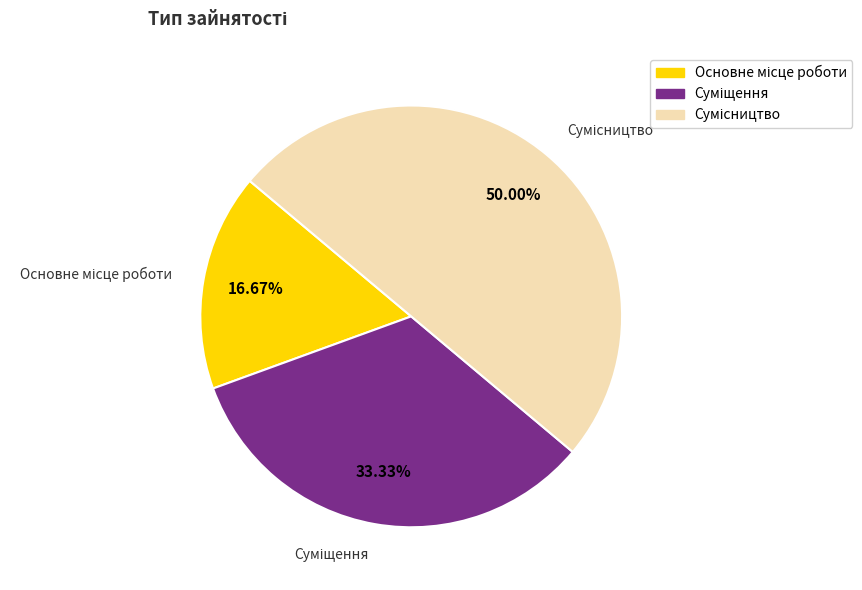

True or false: Суміщення accounts for 20% of the total.

False